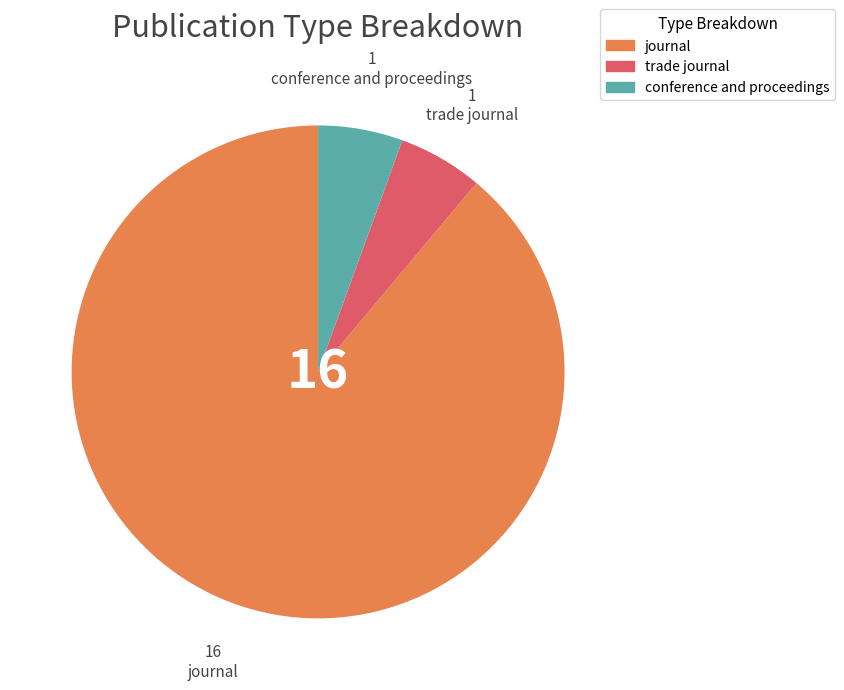

Do conference and proceedings and journal together represent more than half of the pie?

Yes